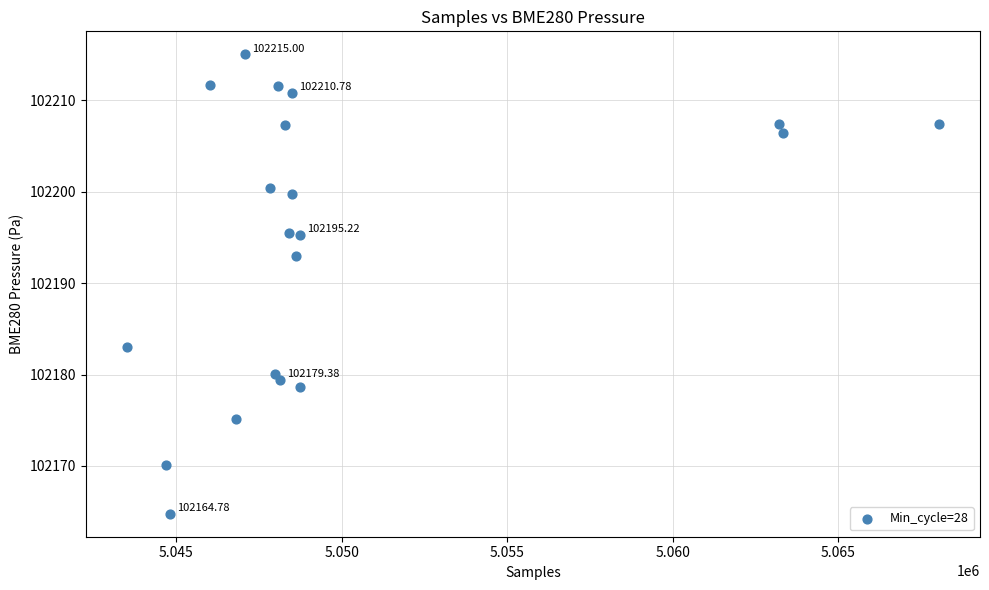

What is the range of X values (max minus min)?

24539.0